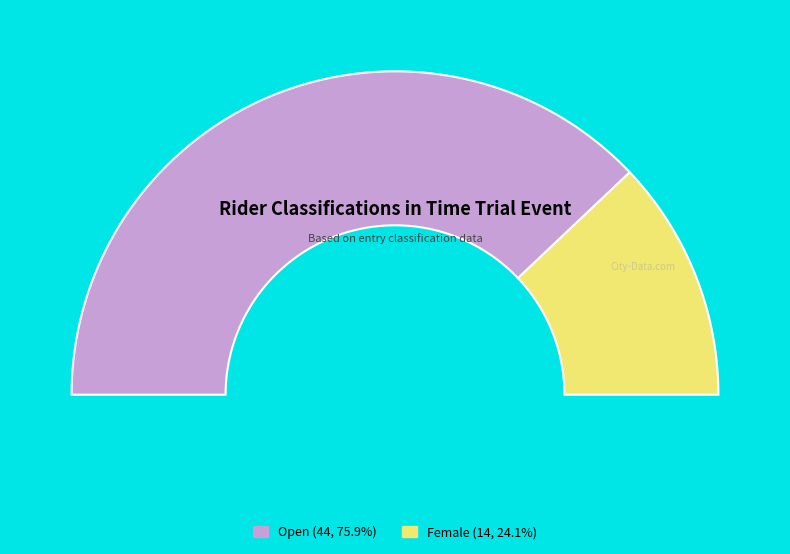

To the nearest percent, what percentage of the pie is Open?

76%